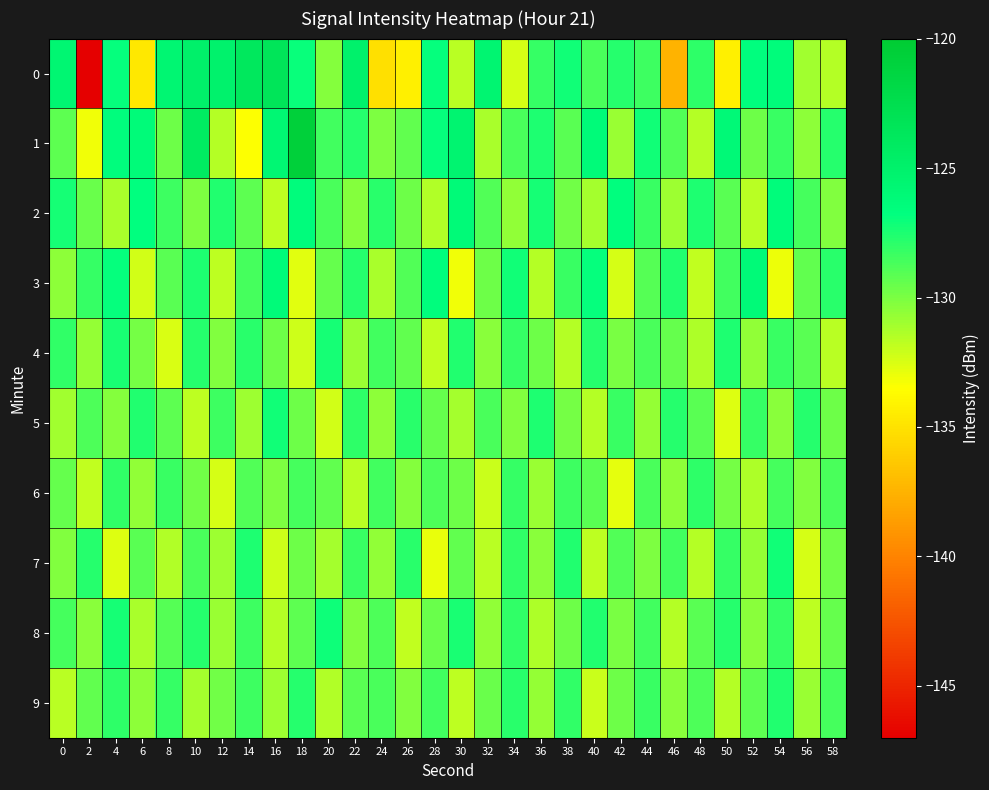

Reading left to right, extract all data points from this chart.

0: 0=-125.7	2=-147.2	4=-126.9	6=-134.7	8=-125.6	10=-124.9	12=-125.1	14=-123.7	16=-123.5	18=-127.0	20=-130.3	22=-125.1	24=-135.1	26=-134.3	28=-126.9	30=-131.7	32=-125.6	34=-132.4	36=-128.2	38=-127.2	40=-128.7	42=-127.7	44=-128.4	46=-137.4	48=-127.9	50=-134.3	52=-126.7	54=-126.4	56=-131.0	58=-131.5
1: 0=-129.2	2=-133.1	4=-126.6	6=-126.3	8=-129.7	10=-124.2	12=-131.5	14=-133.5	16=-125.8	18=-120.7	20=-128.5	22=-127.8	24=-130.1	26=-129.3	28=-126.9	30=-125.4	32=-131.2	34=-128.7	36=-127.5	38=-129.1	40=-126.3	42=-130.8	44=-127.2	46=-128.9	48=-131.5	50=-126.1	52=-129.7	54=-128.3	56=-130.5	58=-127.8
2: 0=-127.3	2=-129.5	4=-131.2	6=-126.8	8=-128.4	10=-130.1	12=-127.6	14=-129.2	16=-131.8	18=-126.5	20=-128.7	22=-130.3	24=-127.9	26=-129.6	28=-131.4	30=-126.2	32=-128.9	34=-130.6	36=-127.3	38=-129.8	40=-131.1	42=-126.7	44=-128.3	46=-130.9	48=-127.5	50=-129.1	52=-131.7	54=-126.4	56=-128.6	58=-130.2
3: 0=-130.5	2=-128.2	4=-126.9	6=-132.3	8=-129.1	10=-127.5	12=-131.8	14=-128.6	16=-126.3	18=-132.7	20=-129.4	22=-127.8	24=-131.2	26=-128.9	28=-126.6	30=-133.1	32=-129.7	34=-127.2	36=-131.5	38=-128.3	40=-126.9	42=-132.4	44=-129.0	46=-127.6	48=-131.9	50=-128.5	52=-126.2	54=-133.0	56=-129.3	58=-127.9
4: 0=-128.1	2=-130.7	4=-127.4	6=-129.9	8=-132.5	10=-127.7	12=-130.2	14=-127.9	16=-129.6	18=-132.2	20=-127.3	22=-130.8	24=-128.5	26=-129.3	28=-131.9	30=-127.6	32=-130.4	34=-128.2	36=-129.7	38=-131.6	40=-127.8	42=-130.0	44=-128.7	46=-129.4	48=-131.3	50=-127.5	52=-130.6	54=-128.3	56=-129.1	58=-131.7
5: 0=-131.0	2=-128.8	4=-130.3	6=-127.6	8=-129.2	10=-131.8	12=-128.4	14=-130.9	16=-127.2	18=-129.7	20=-132.3	22=-128.0	24=-130.5	26=-127.9	28=-129.4	30=-131.1	32=-128.7	34=-130.2	36=-127.5	38=-129.9	40=-131.5	42=-128.3	44=-130.7	46=-127.8	48=-129.1	50=-132.6	52=-128.2	54=-130.4	56=-127.7	58=-129.6
6: 0=-129.4	2=-131.9	4=-128.1	6=-130.6	8=-128.3	10=-129.8	12=-132.4	14=-128.9	16=-130.1	18=-128.6	20=-129.3	22=-131.7	24=-128.5	26=-130.3	28=-128.8	30=-129.6	32=-132.1	34=-128.2	36=-130.8	38=-128.4	40=-129.1	42=-132.8	44=-128.7	46=-130.5	48=-128.0	50=-129.9	52=-131.3	54=-128.6	56=-130.2	58=-128.7
7: 0=-130.2	2=-127.8	4=-132.6	6=-129.1	8=-131.4	10=-128.7	12=-130.9	14=-127.5	16=-132.2	18=-129.6	20=-131.1	22=-128.3	24=-130.6	26=-127.9	28=-132.9	30=-129.3	32=-131.7	34=-128.1	36=-130.4	38=-127.6	40=-131.8	42=-128.9	44=-130.1	46=-128.5	48=-131.5	50=-128.2	52=-130.7	54=-127.2	56=-132.4	58=-129.8
8: 0=-128.6	2=-130.4	4=-127.3	6=-131.2	8=-129.0	10=-127.7	12=-130.8	14=-128.4	16=-131.5	18=-129.2	20=-127.1	22=-130.2	24=-128.8	26=-131.9	28=-129.5	30=-127.4	32=-130.6	34=-128.1	36=-131.3	38=-129.7	40=-127.6	42=-130.0	44=-128.5	46=-131.6	48=-129.1	50=-127.8	52=-130.4	54=-128.2	56=-131.8	58=-129.4
9: 0=-131.7	2=-129.3	4=-128.0	6=-130.5	8=-128.2	10=-131.1	12=-129.8	14=-128.4	16=-130.9	18=-127.7	20=-131.4	22=-129.1	24=-128.7	26=-130.2	28=-128.5	30=-131.8	32=-129.5	34=-127.9	36=-130.7	38=-128.1	40=-132.1	42=-129.6	44=-128.3	46=-130.4	48=-128.8	50=-131.5	52=-129.2	54=-127.6	56=-130.8	58=-128.6